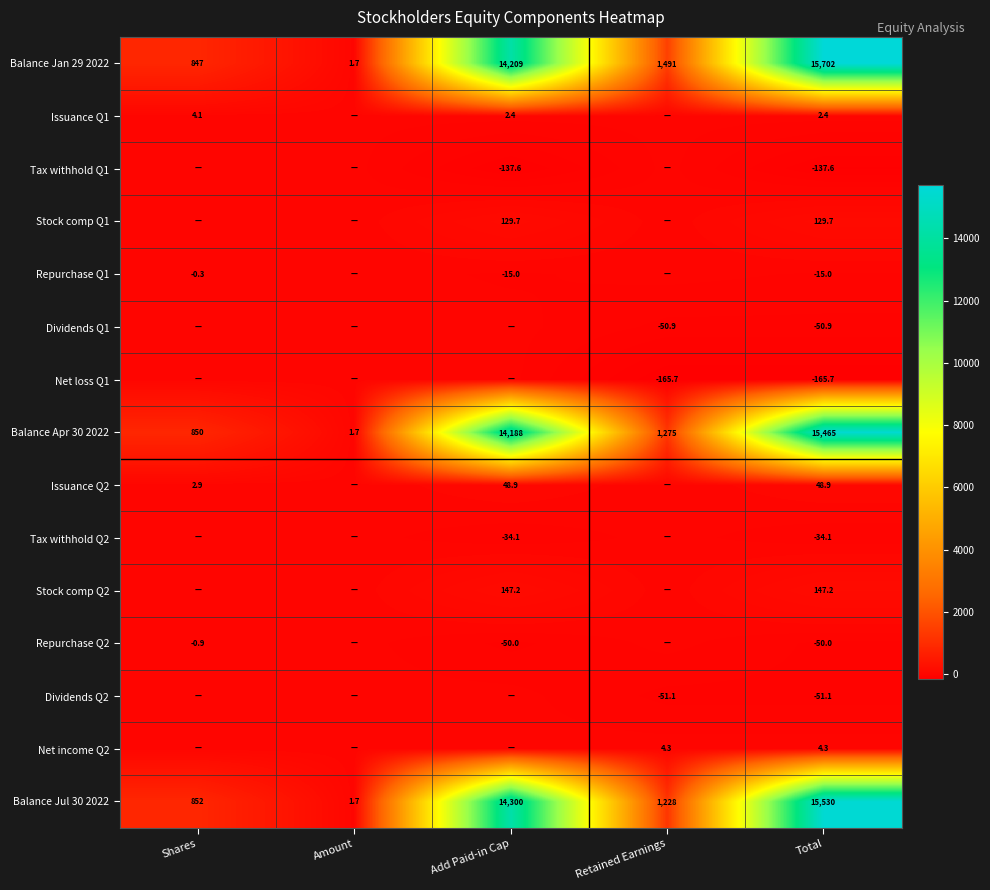

At which category does the chart reach its peak across all series?

Total